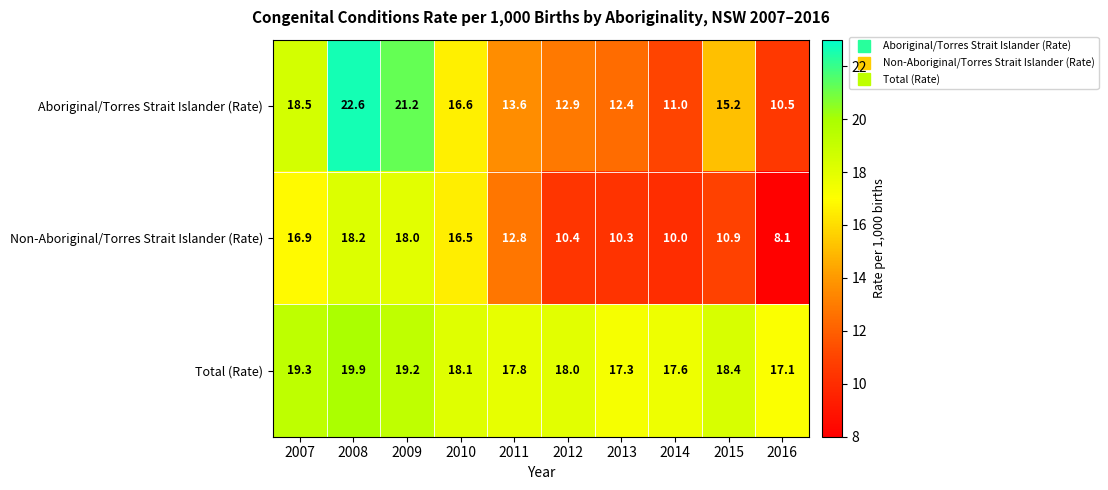

At 2015, list the series in order from largest to smallest.

Total (Rate), Aboriginal/Torres Strait Islander (Rate), Non-Aboriginal/Torres Strait Islander (Rate)